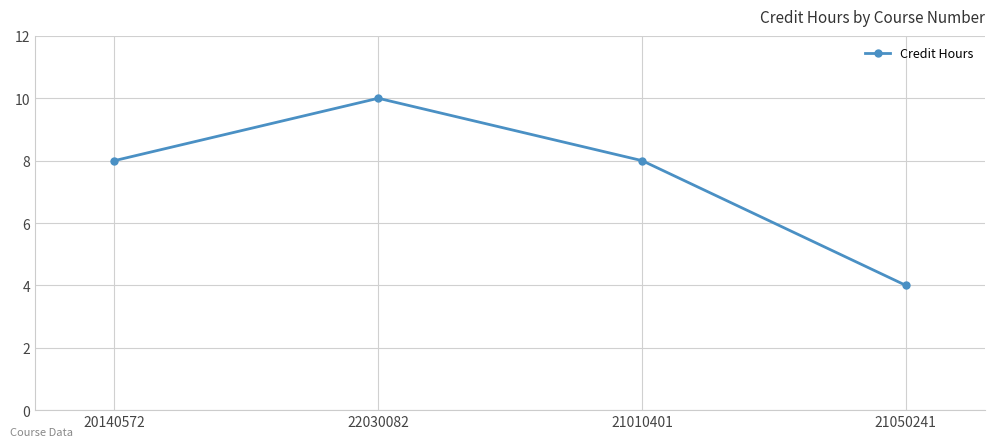

Where is the first local maximum?

22030082